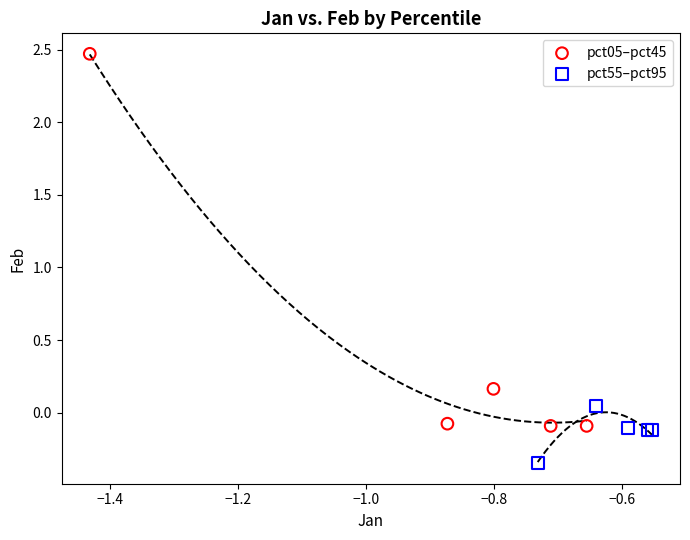

Which series reaches the minimum Y coordinate?

pct55–pct95